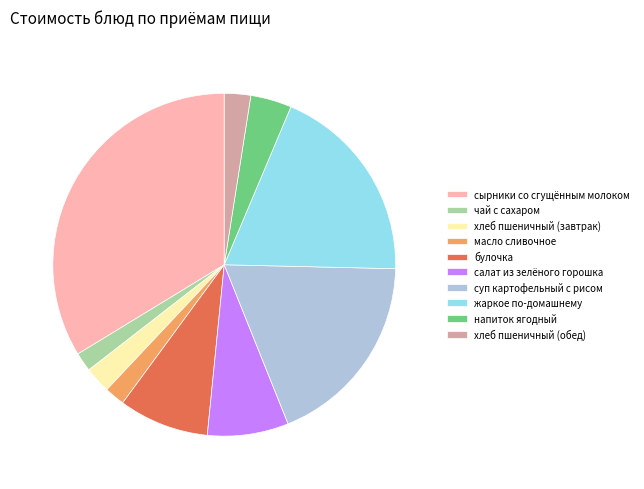

Is there a majority slice in this chart?

No